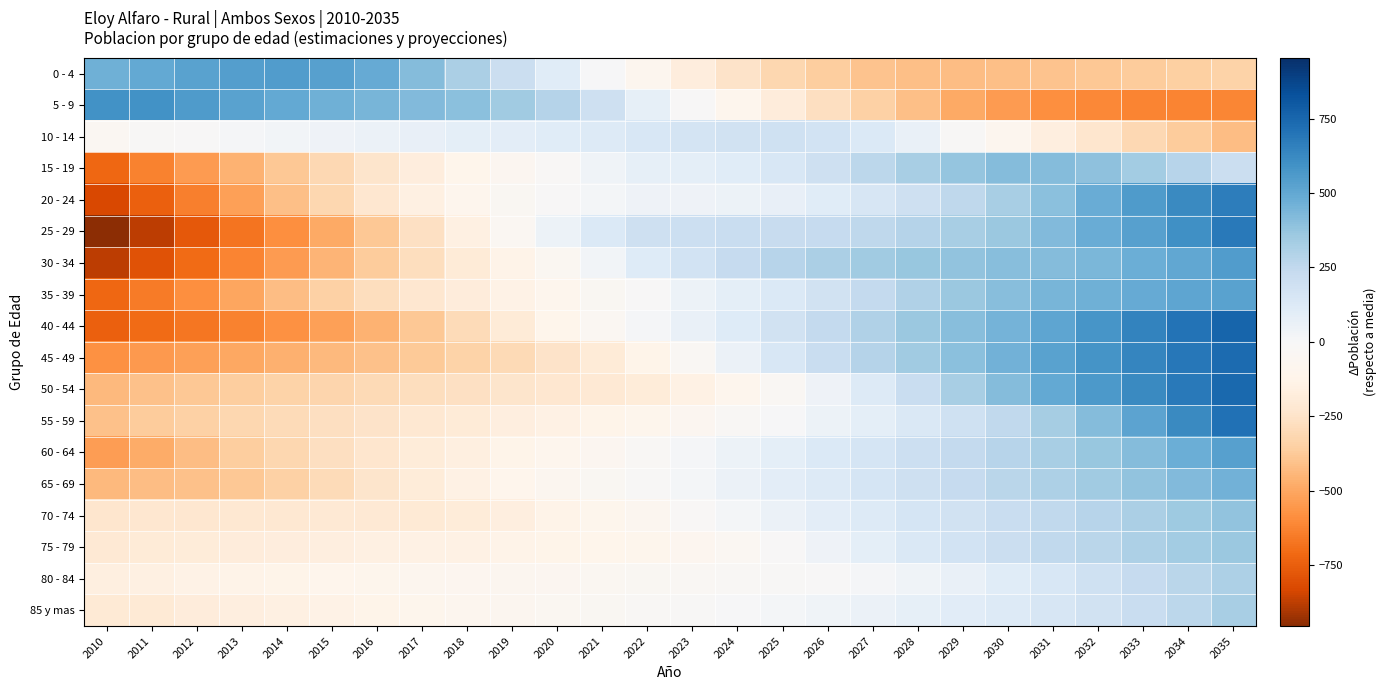

Count the number of categories in the chart.

26